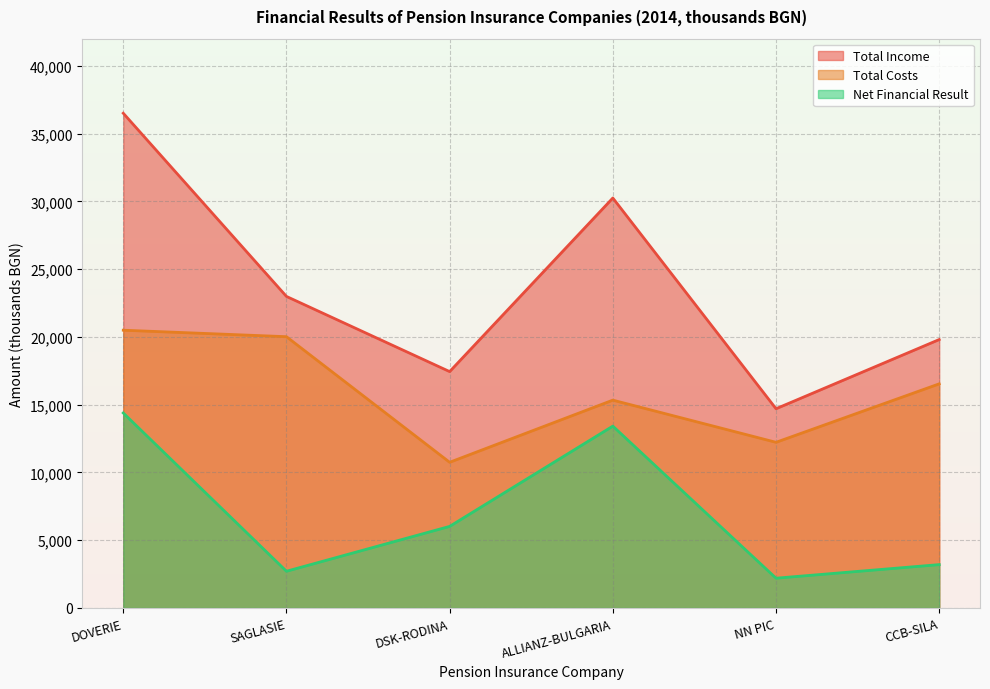

Rank the series by their average value, from lowest to highest.

Net Financial Result, Total Costs, Total Income